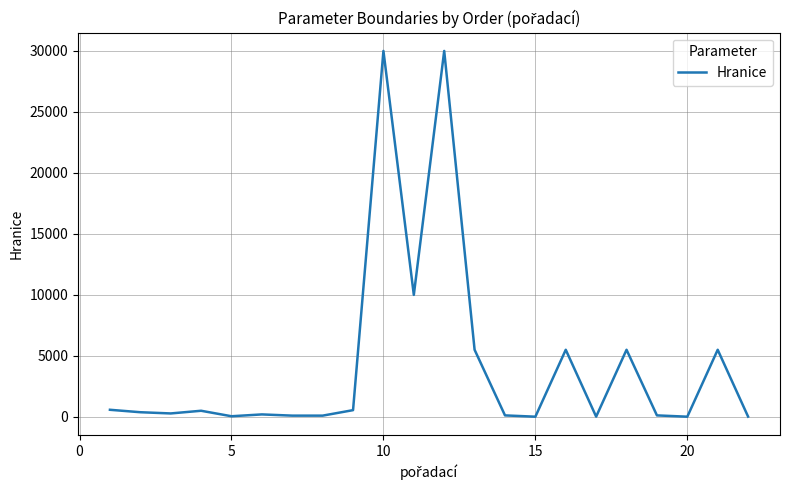

What is the difference between the maximum and minimum values?

29987